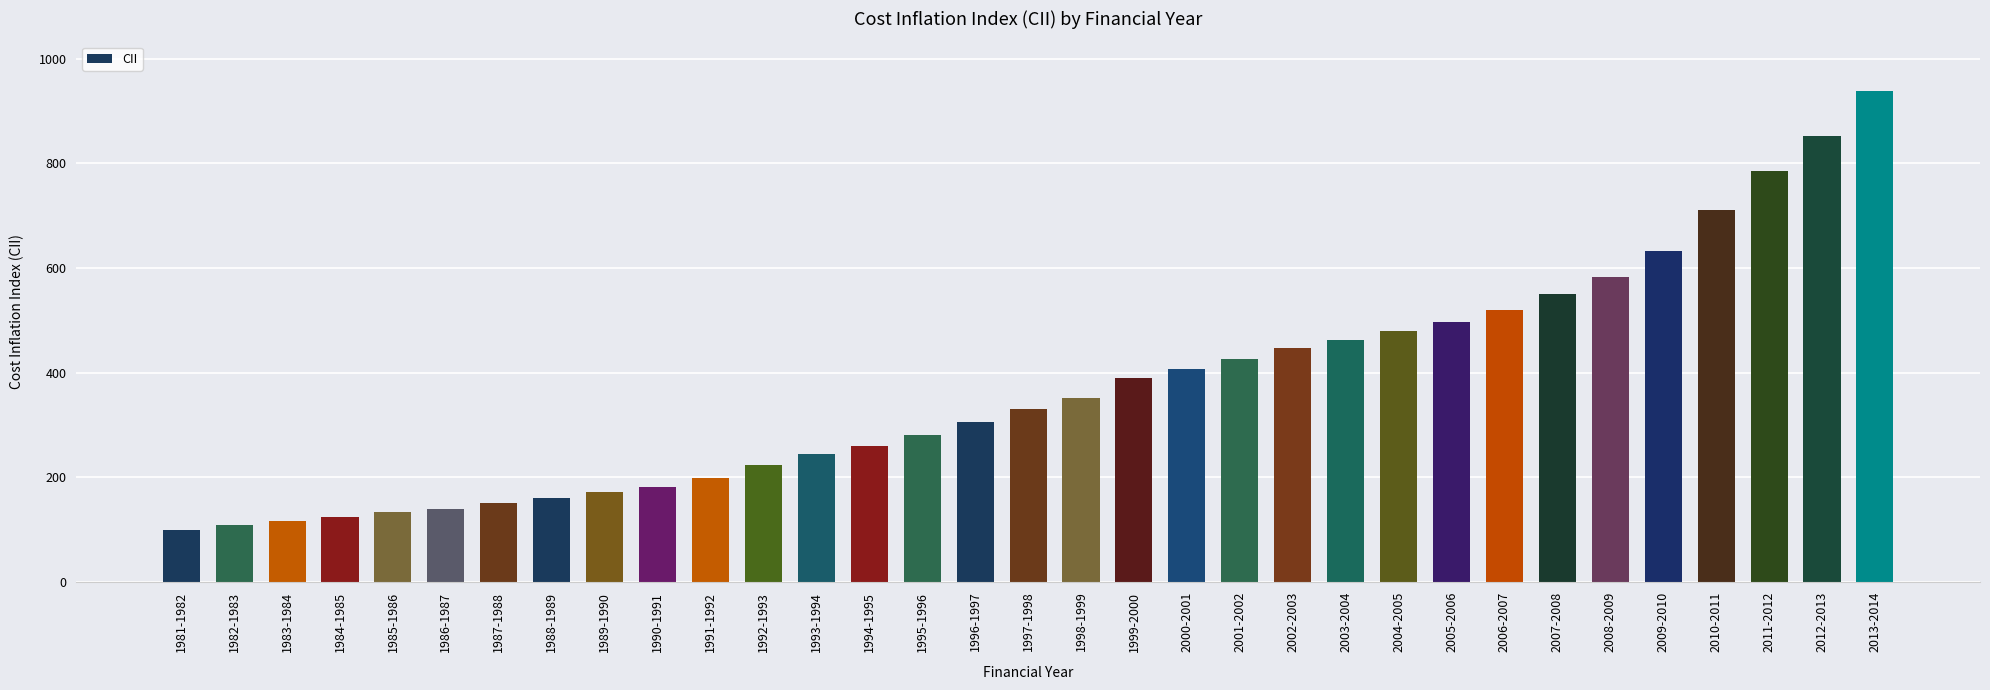

What is the change in value from 1985-1986 to 1997-1998?

+198